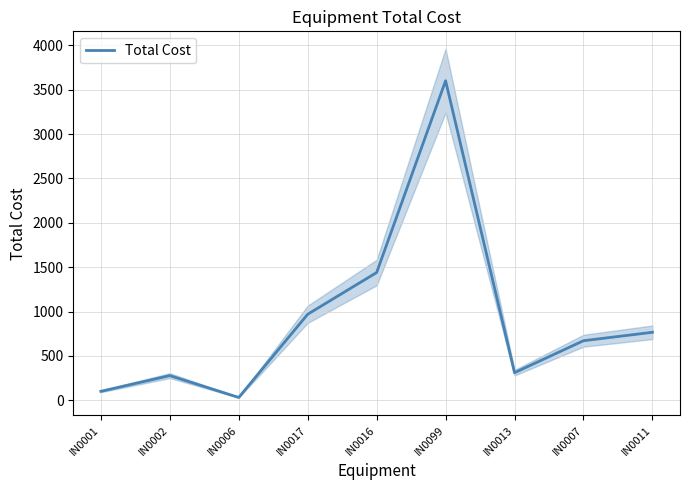

What is the label of the 3rd point from the left?

IN0006